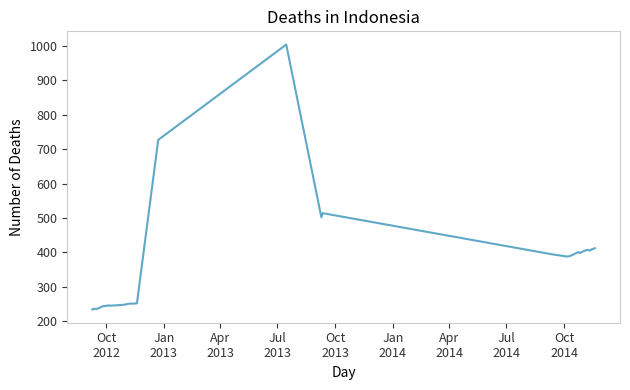

What is the maximum value shown in the chart?

1004